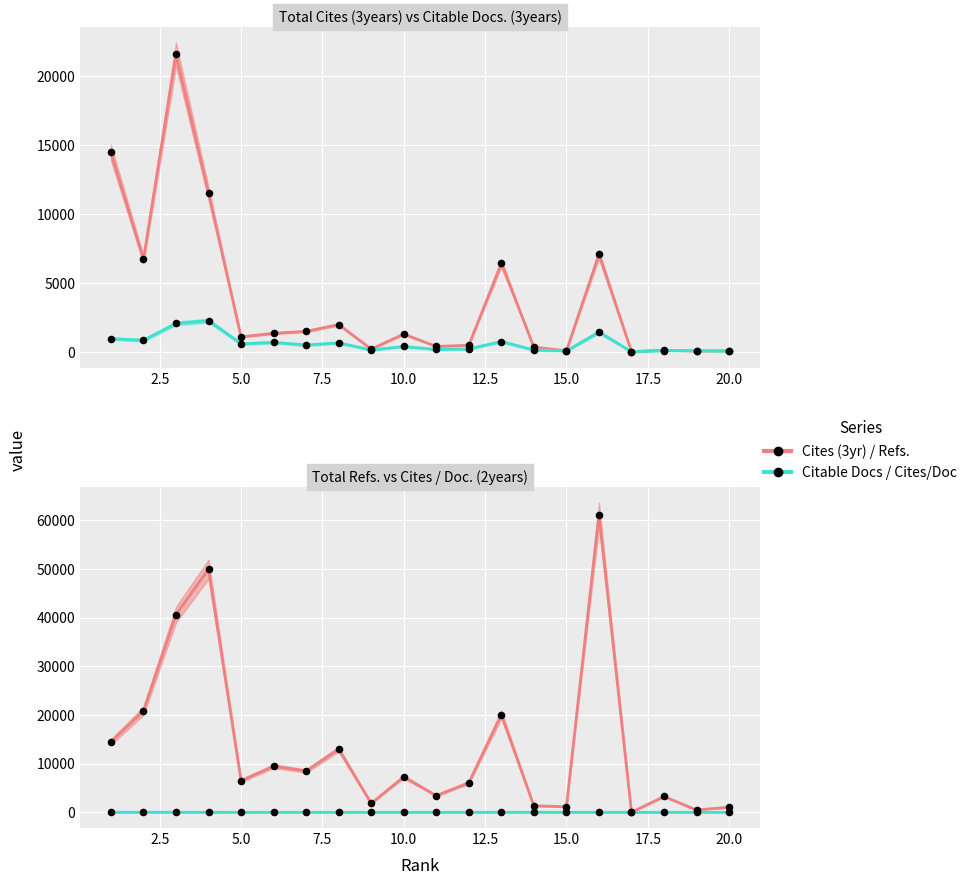

Which series contains the highest Y value?

Total Refs.